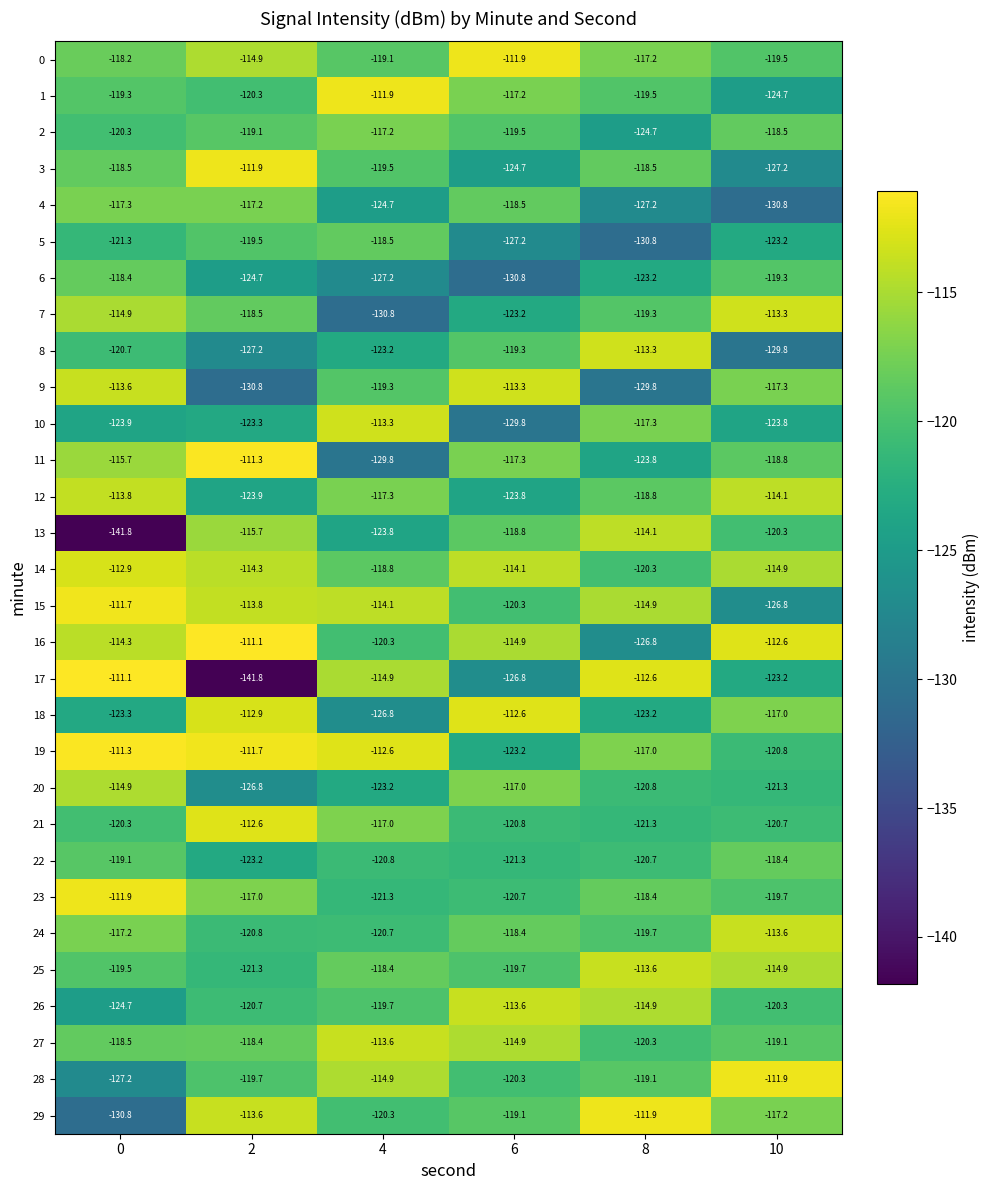

What is the minimum value shown in the chart?

-141.8